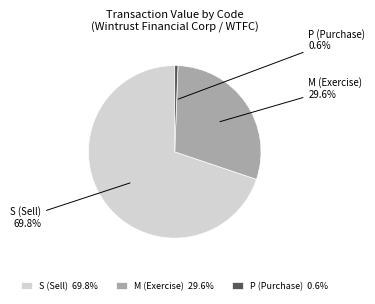

What portion of the pie excludes P (Purchase)?

99.4%